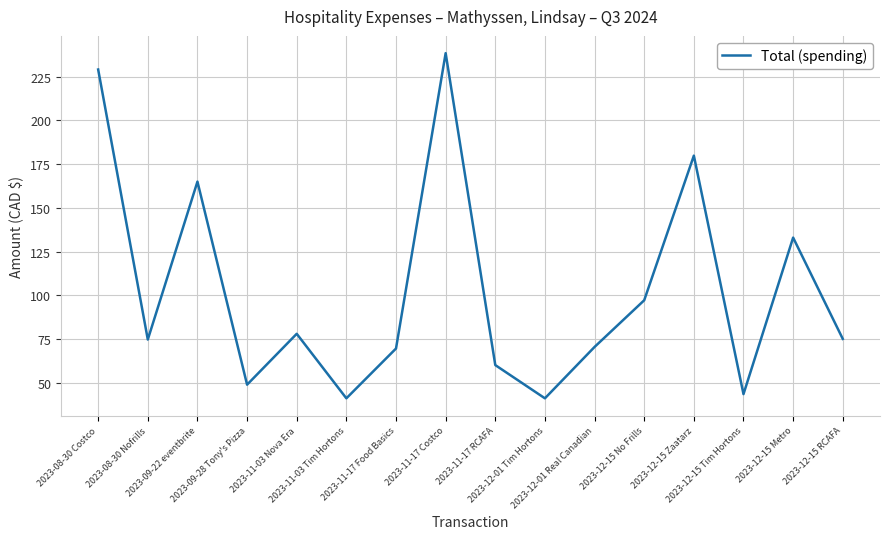

The value at 2023-11-03 Nova Era is 42.4. True or false?

False